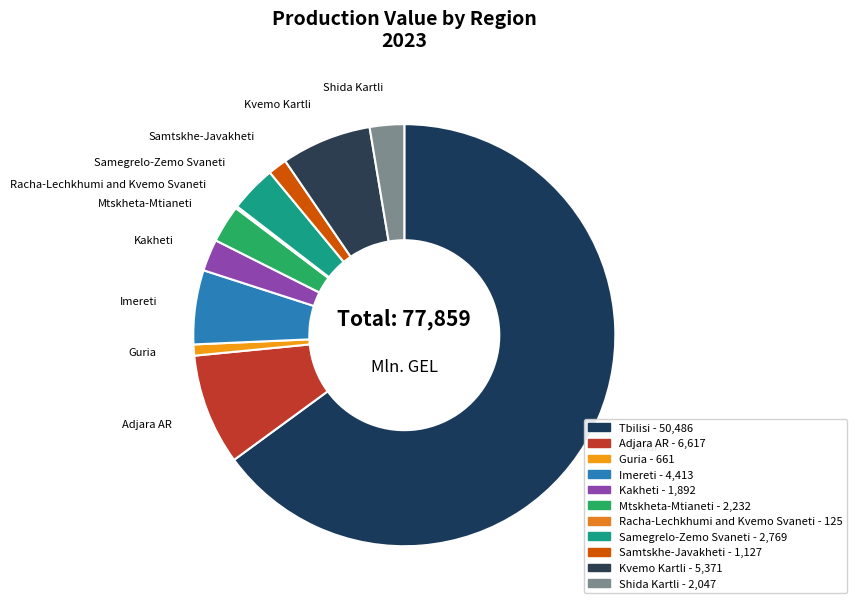

What is the majority slice?

Tbilisi